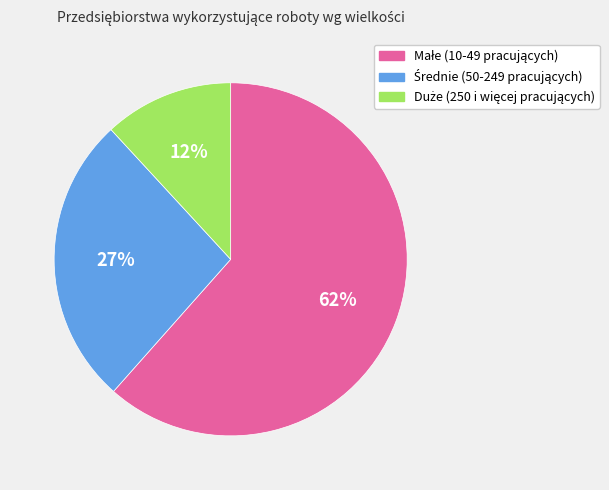

To the nearest percent, what is the average slice percentage?

33%